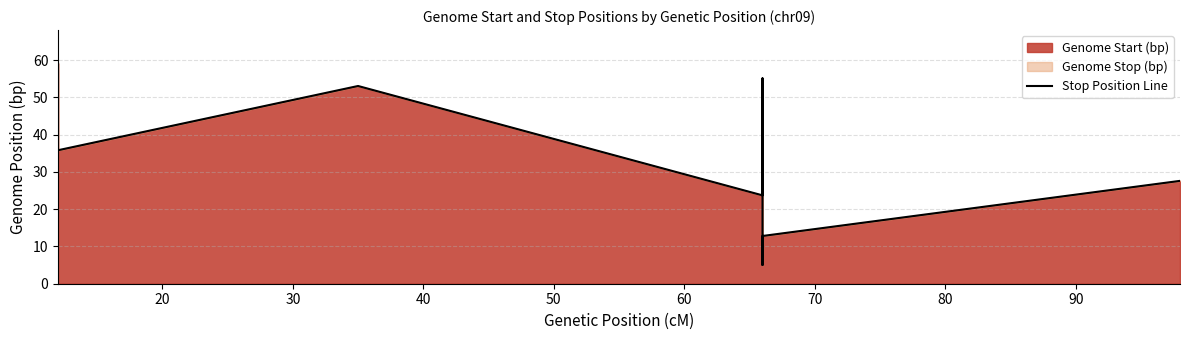

How many interior local valleys (lower than both neighbors) does the data have?

1